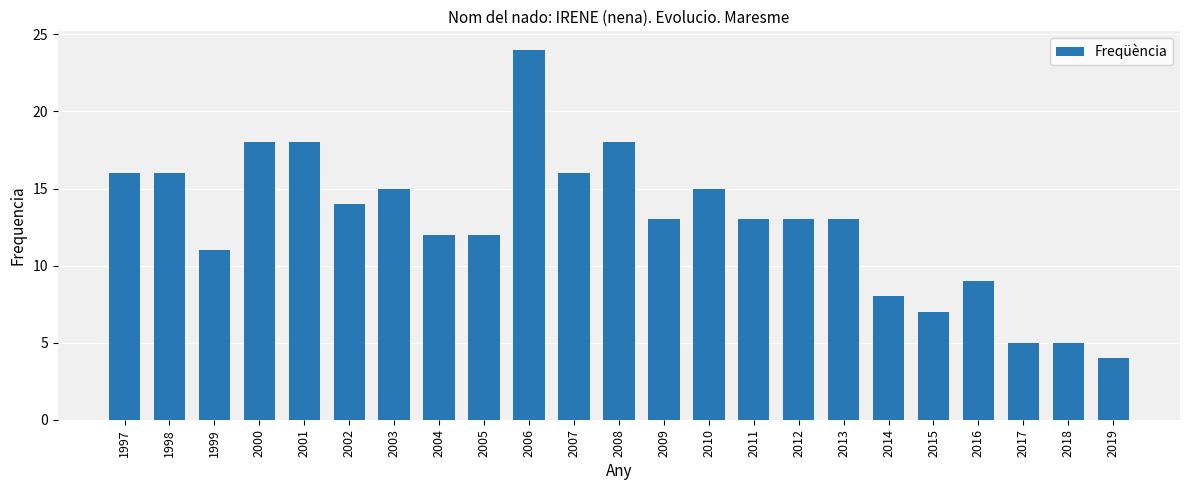

The chart shows a value of 12 at 2015. True or false?

False